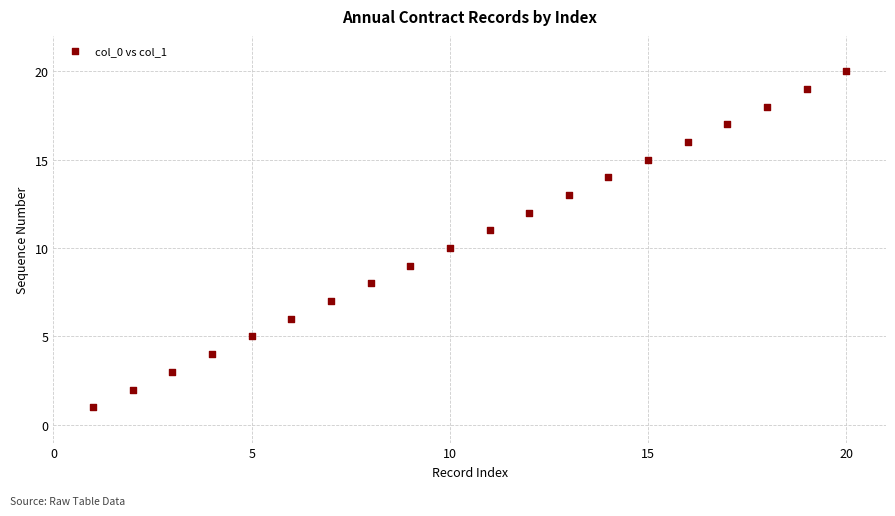

What is the range of X values (max minus min)?

19